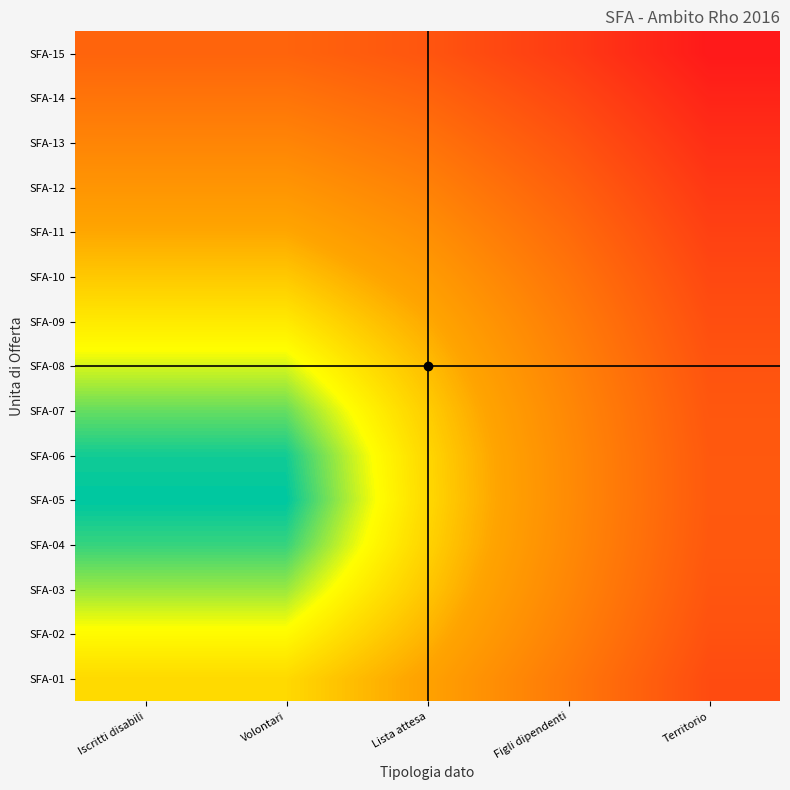

Which series has the largest total across all categories?

SFA-15